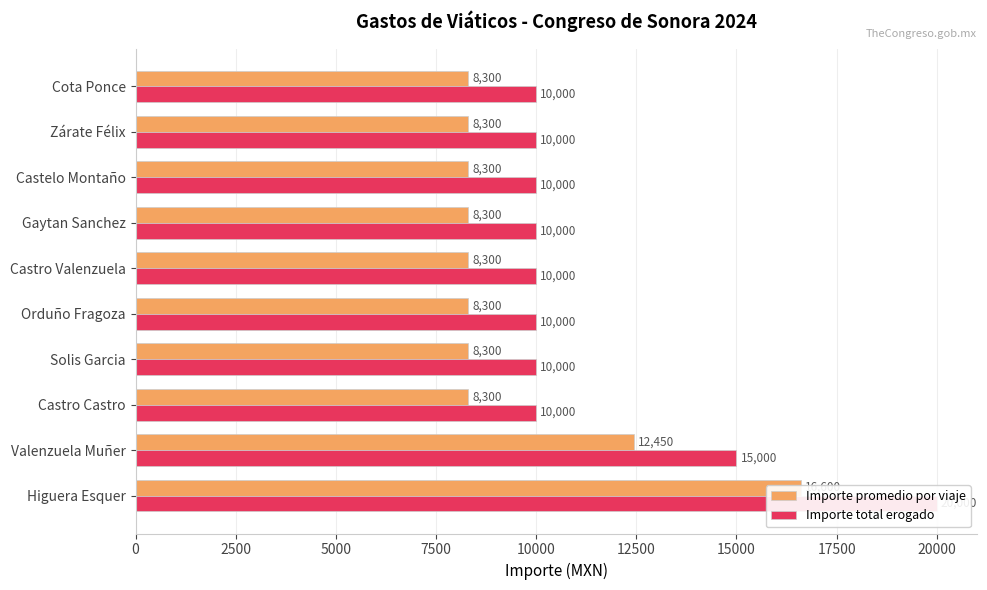

Which series has the largest total across all categories?

Importe total erogado